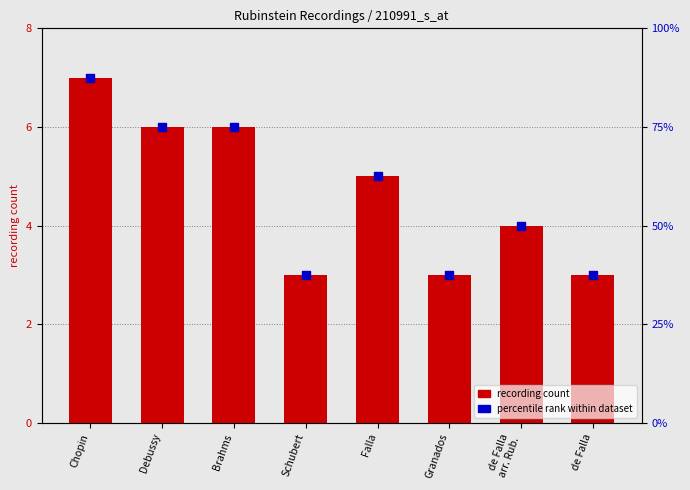

What is the total value across all series at Granados?

40.5